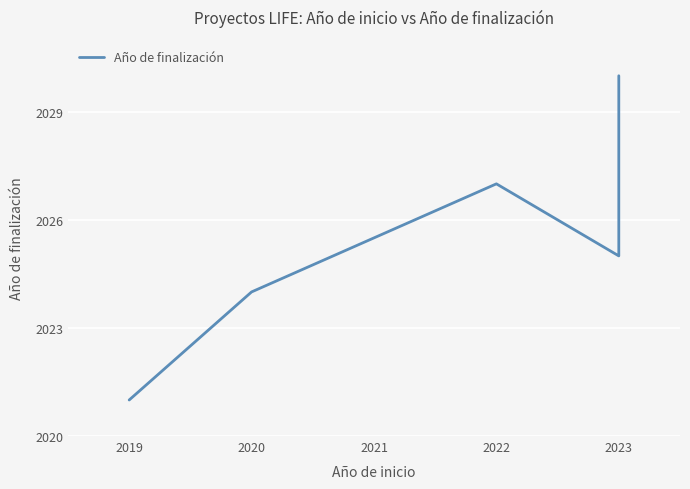

Reading left to right, what are all the values shown in this chart?

2021	2024	2027	2025	2030